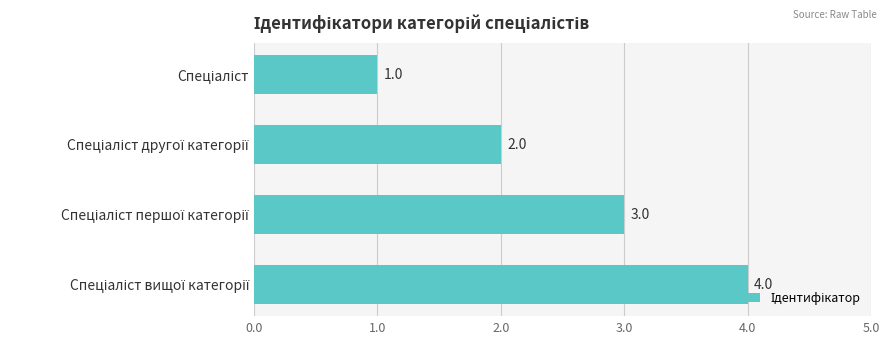

Are the bars grouped side by side (vs. stacked)?

No